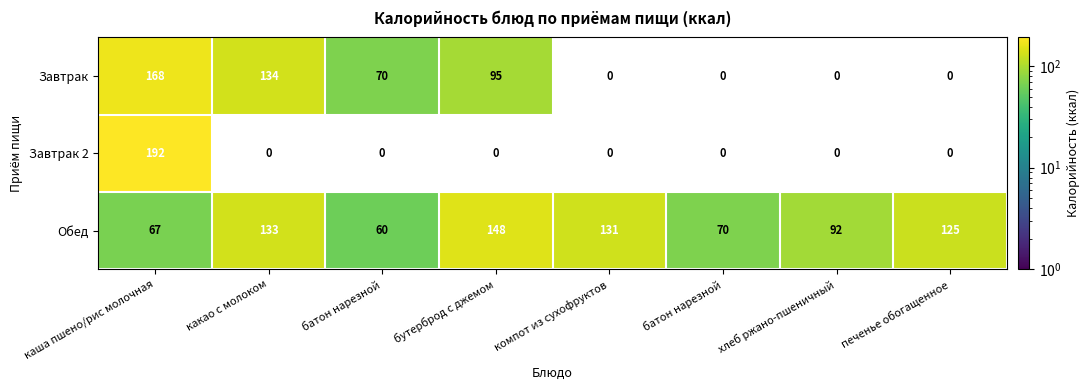

Between какао с молоком and печенье обогащенное, which series saw the biggest shift?

Завтрак